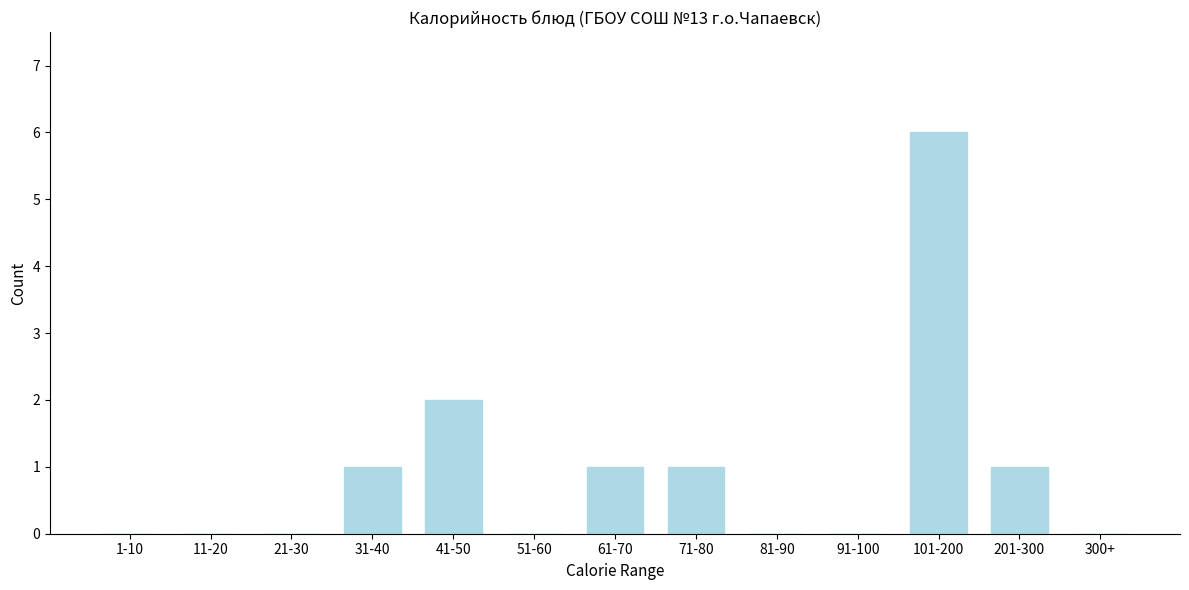

Reading left to right, extract all data points from this chart.

1-10=0	11-20=0	21-30=0	31-40=1	41-50=2	51-60=0	61-70=1	71-80=1	81-90=0	91-100=0	101-200=6	201-300=1	300+=0